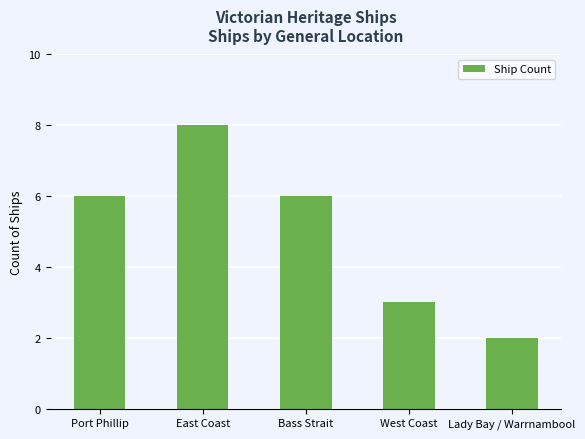

What is the difference between the maximum and minimum values?

6